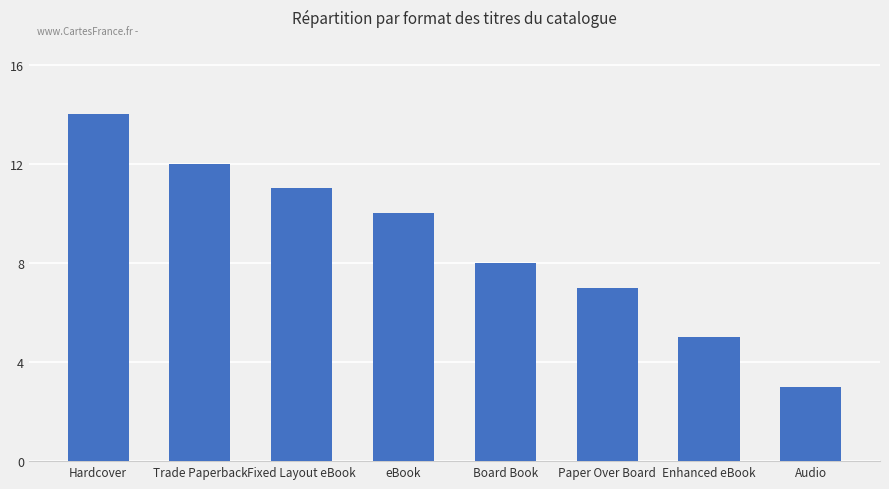

Reading left to right, transcribe all the data shown in this chart.

Hardcover=14	Trade Paperback=12	Fixed Layout eBook=11	eBook=10	Board Book=8	Paper Over Board=7	Enhanced eBook=5	Audio=3